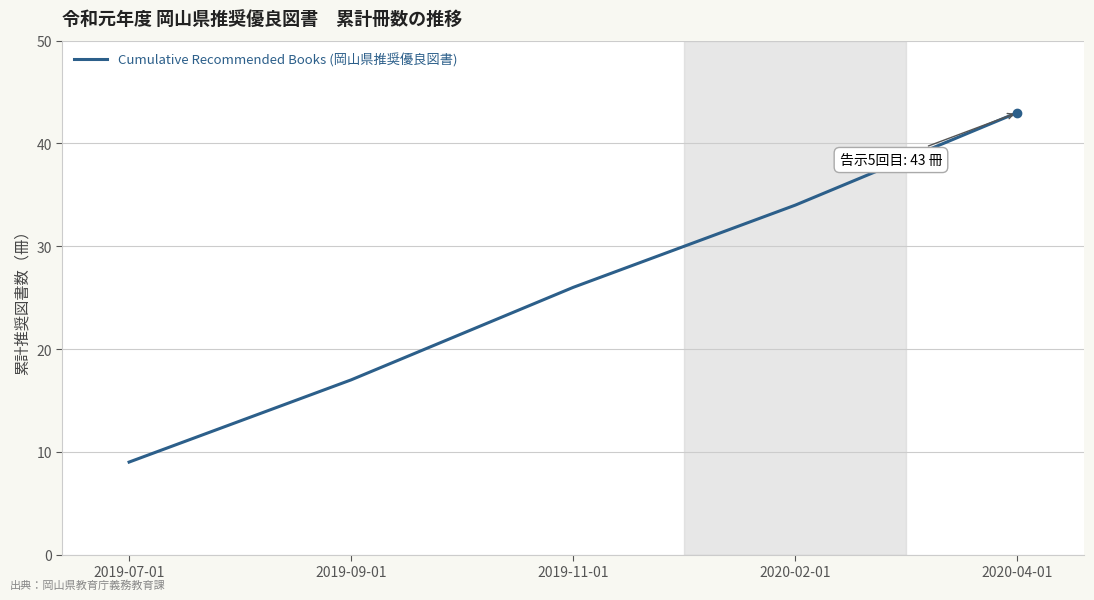

True or false: the data shows 22 at 2020-02-01.

False